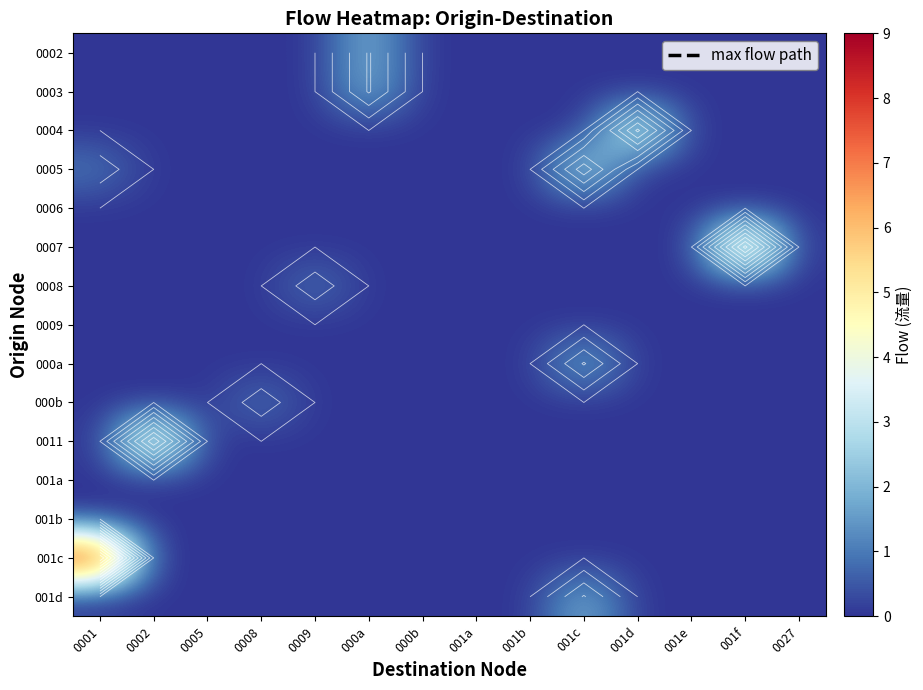

Is it true that 0008 equals 0 at 0001?

True